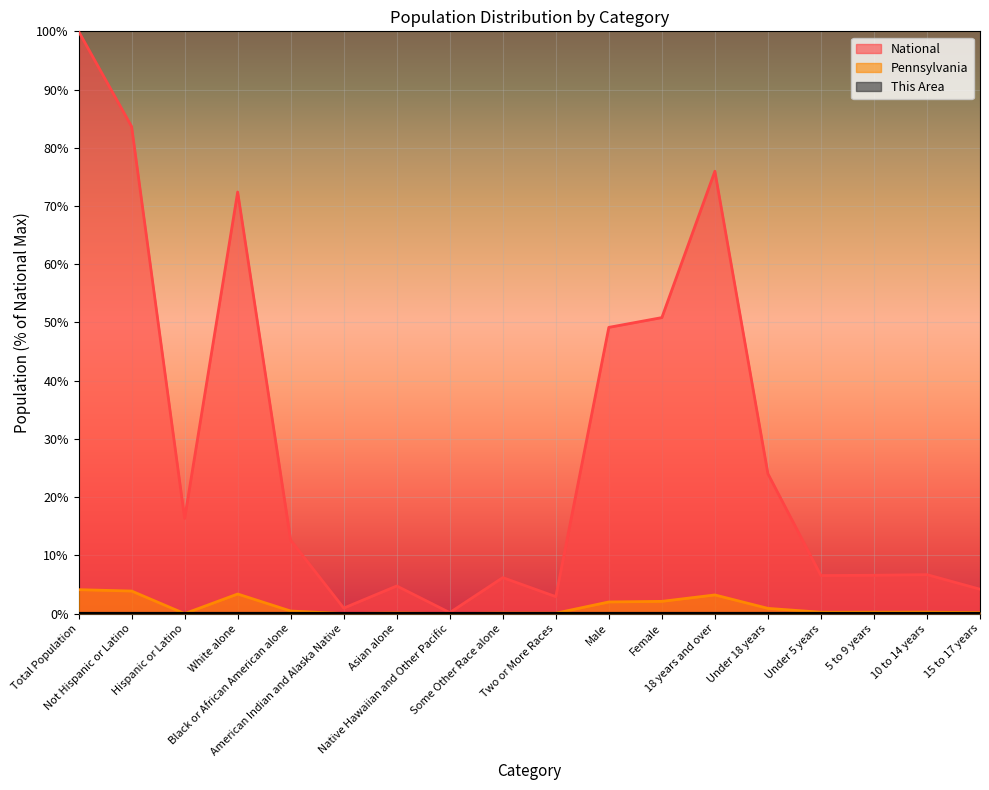

Which label corresponds to the largest value in the chart?

Total Population